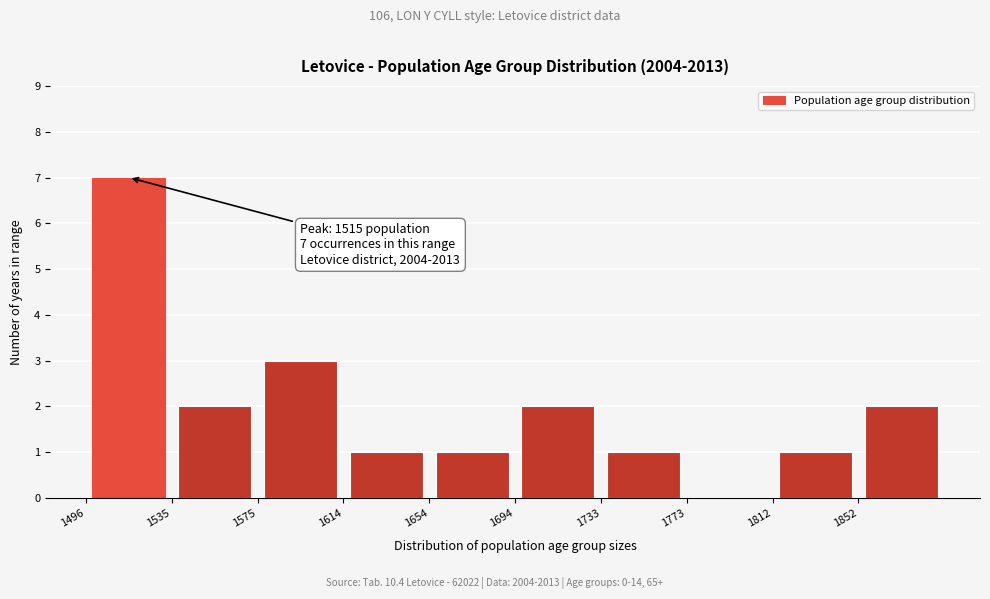

Which range on the x-axis has the tallest bar?

1495 to 1535